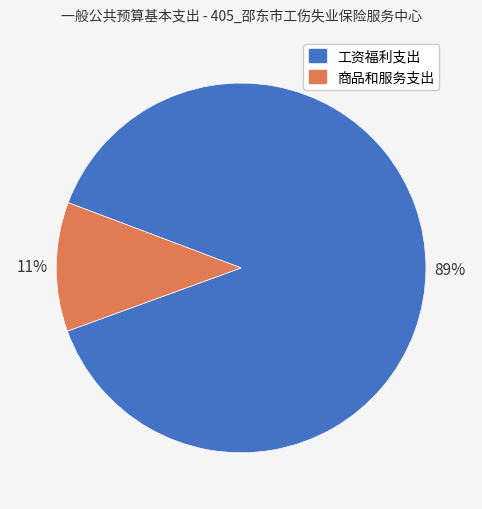

Is the sum of 商品和服务支出 and 工资福利支出 greater than half?

Yes